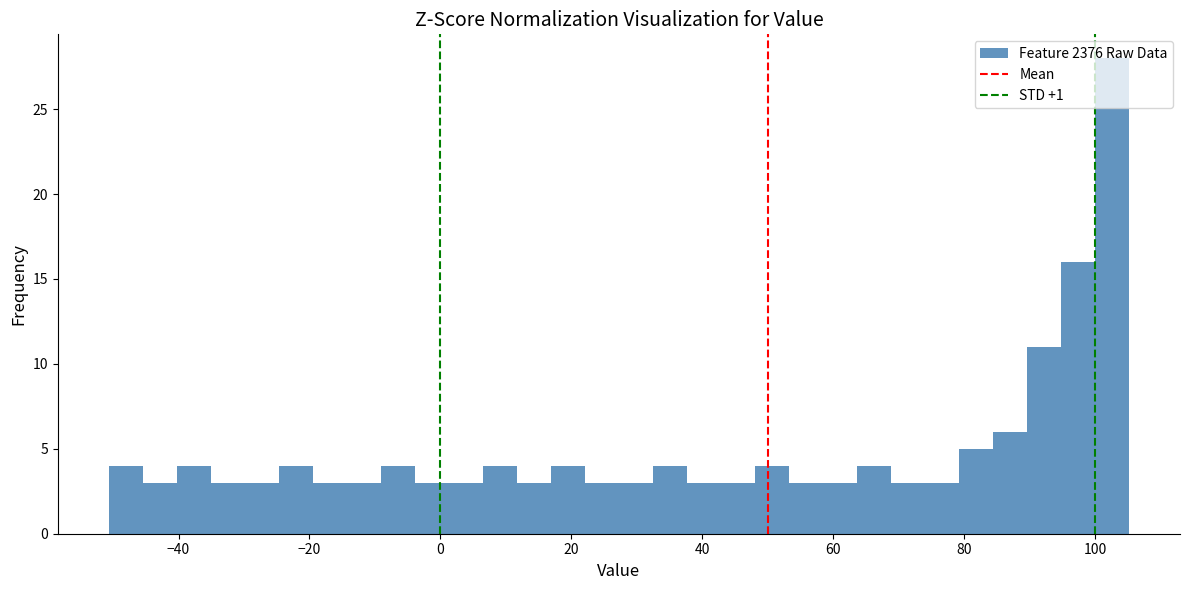

Read against the x-axis, roughly where is the centre of the tallest bar?

102